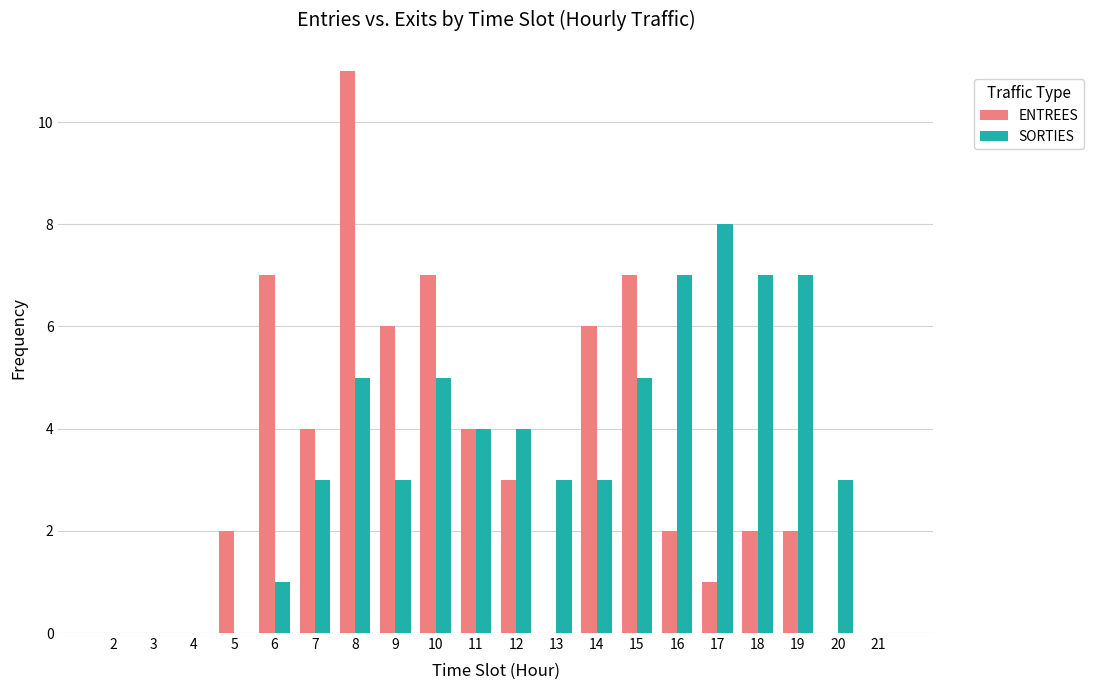

Count the number of categories in the chart.

20